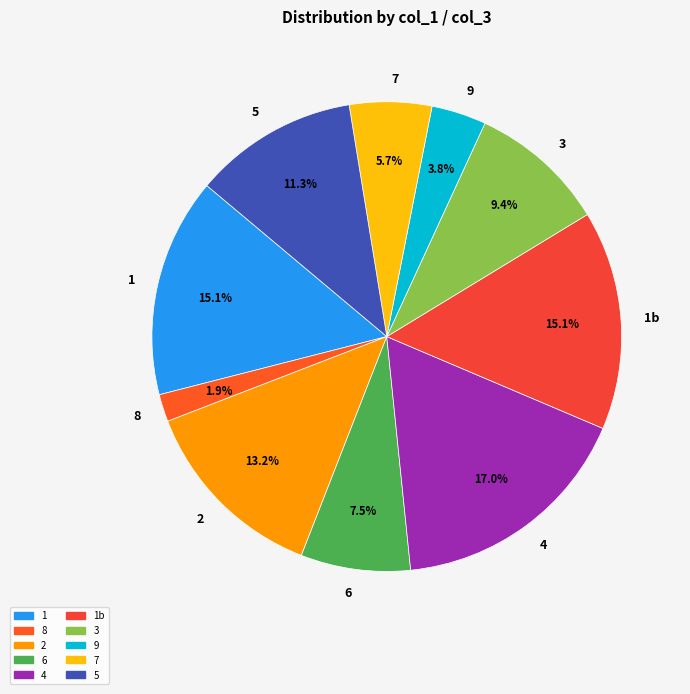

Which slice is the largest?

4